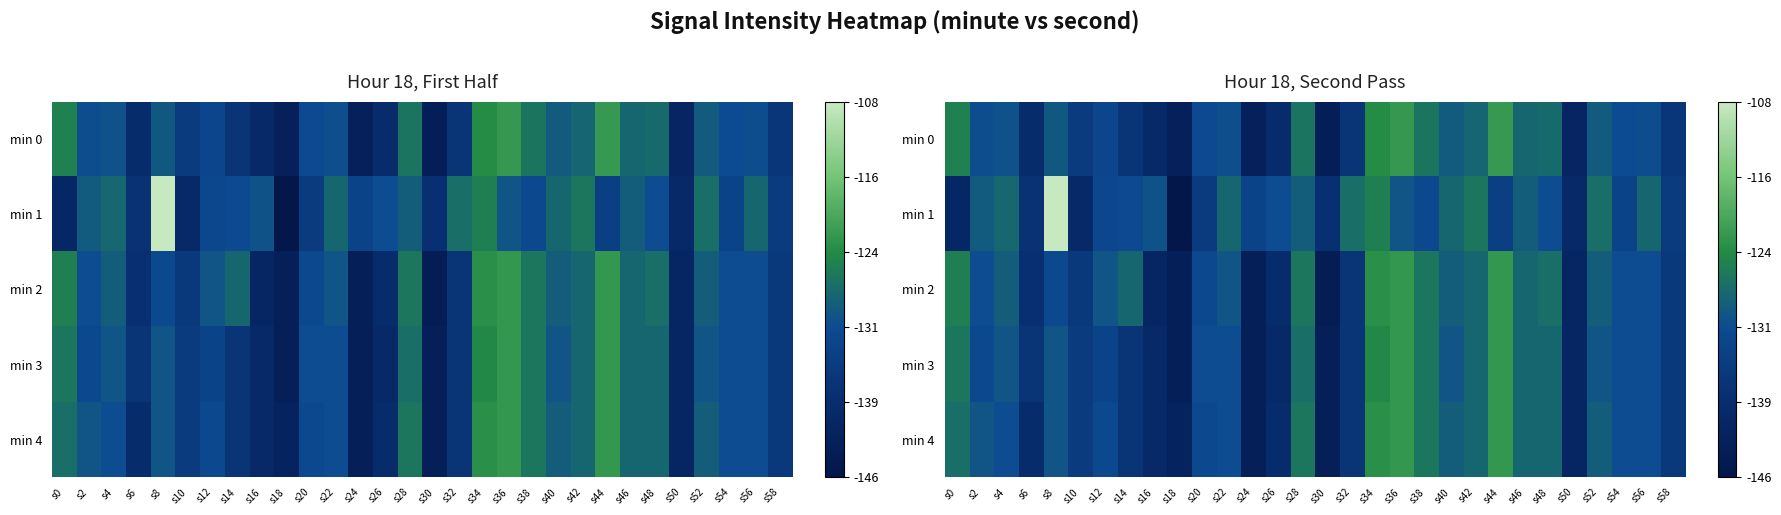

How many series are shown in this chart?

5